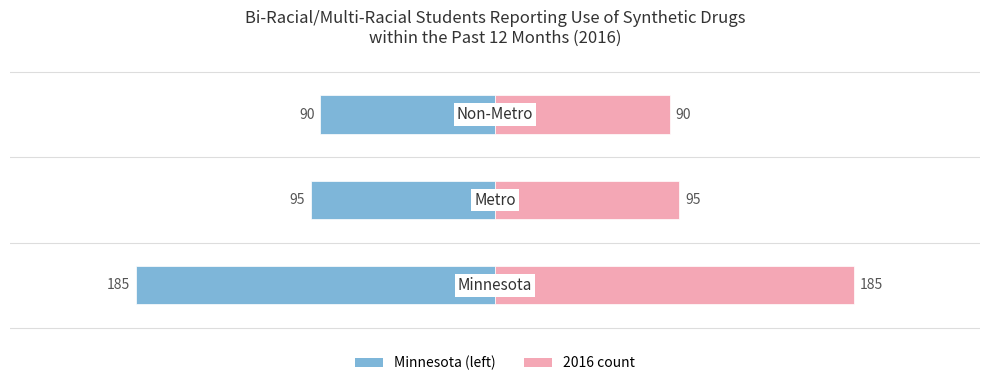

Between −300 and −100, which is larger?

−100